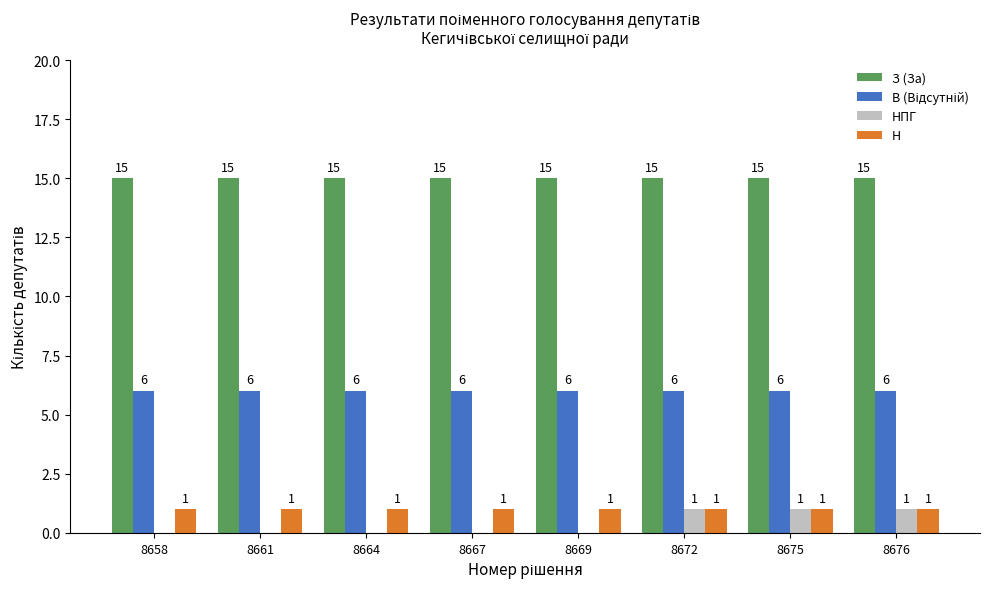

How many groups of bars are there?

8